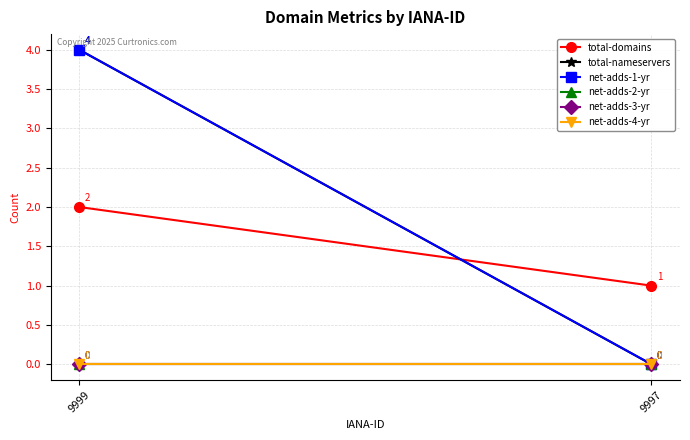

Which has a higher value, 9997 or 9999?

9999